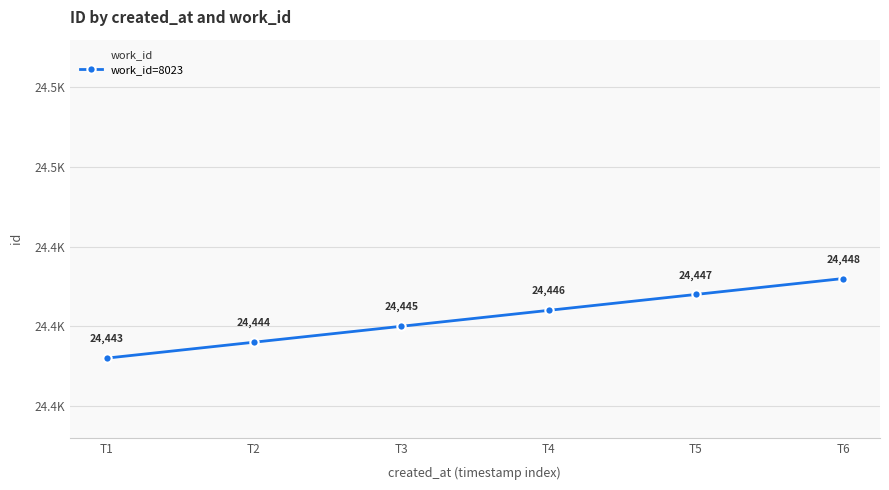

What value does the data have at T6?

24448